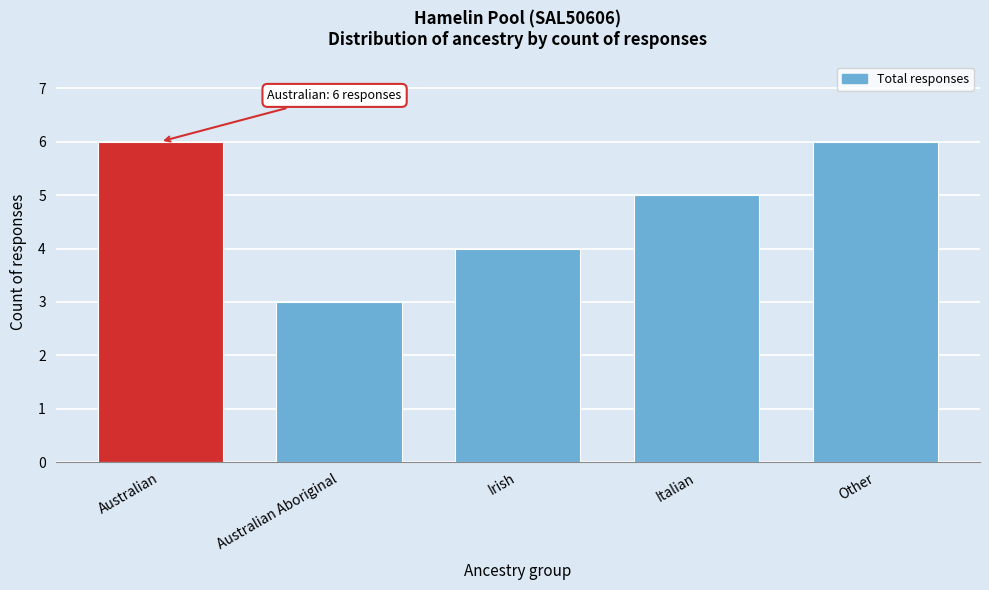

Reading right to left, what are all the values shown in this chart?

Other=6	Italian=5	Irish=4	Australian Aboriginal=3	Australian=6